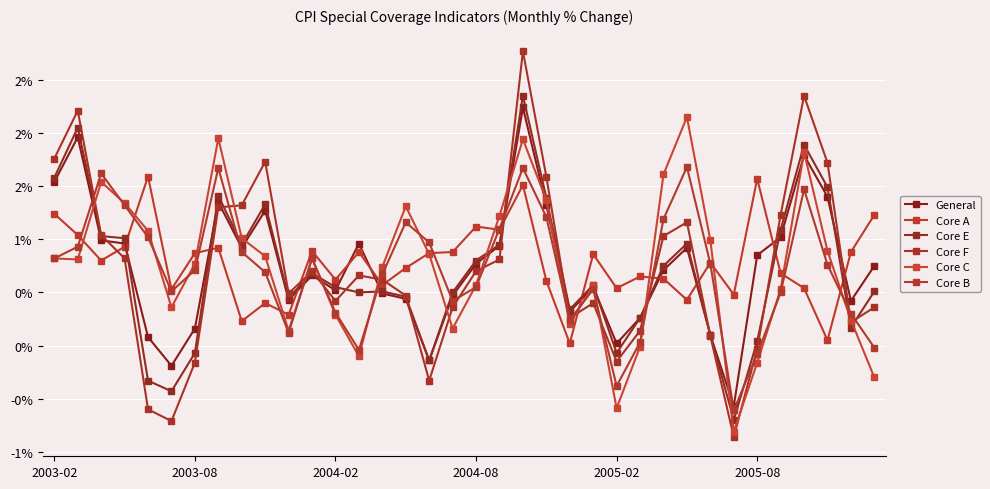

What is the highest value of the General series?

2.2